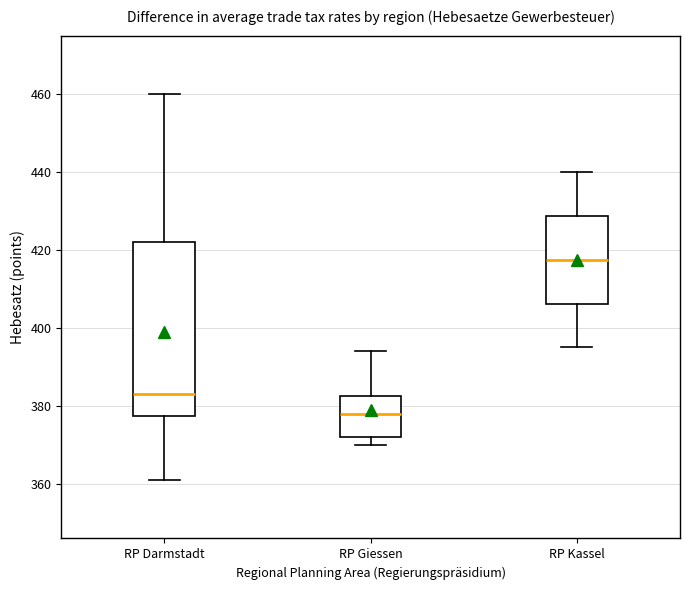

Reading left to right, read every box against the y-axis: the position of its median line, the range the box covers, and the ends of its whiskers. The values are not printed on the chart, so give them approximately, as read against the axis.

RP Darmstadt: median 384, box 378 to 422, whiskers 362 to 460
RP Giessen: median 378, box 372 to 382, whiskers 370 to 394
RP Kassel: median 418, box 406 to 428, whiskers 396 to 440